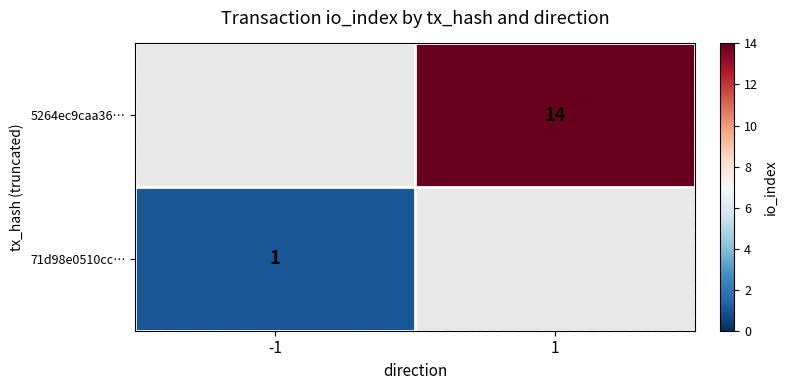

The value of 5264ec9caa36… at 1 is 6. True or false?

False